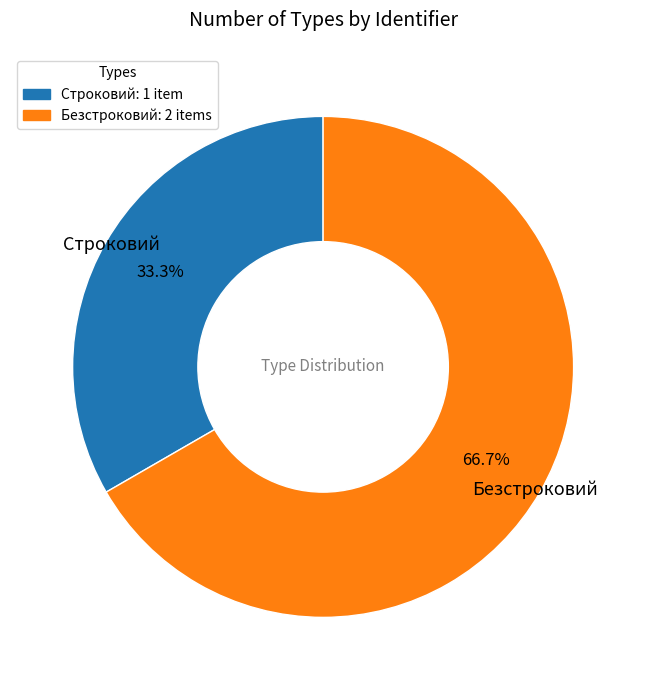

How many segments does this pie chart have?

2